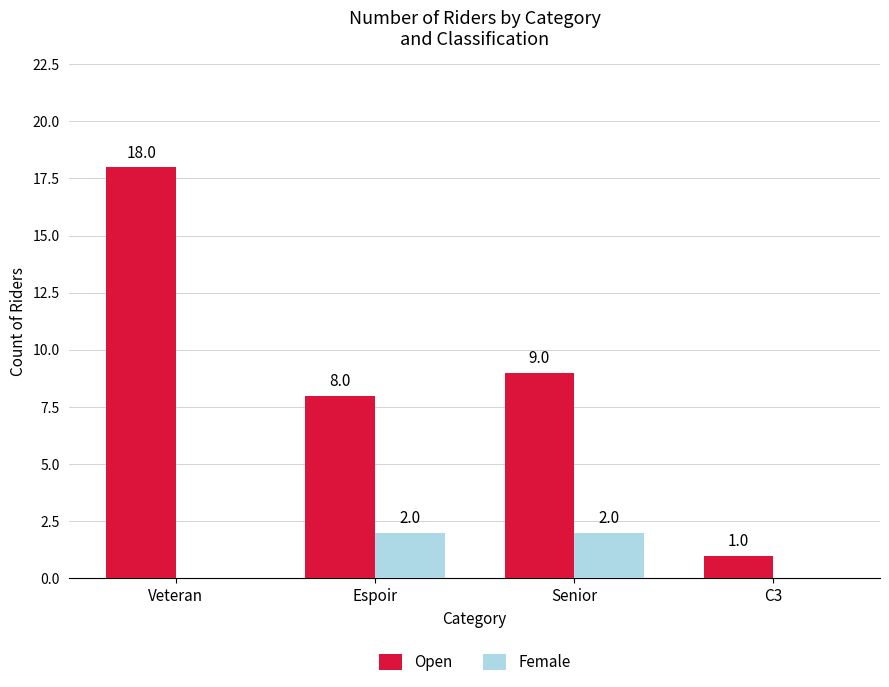

At which category does the chart reach its peak across all series?

Veteran